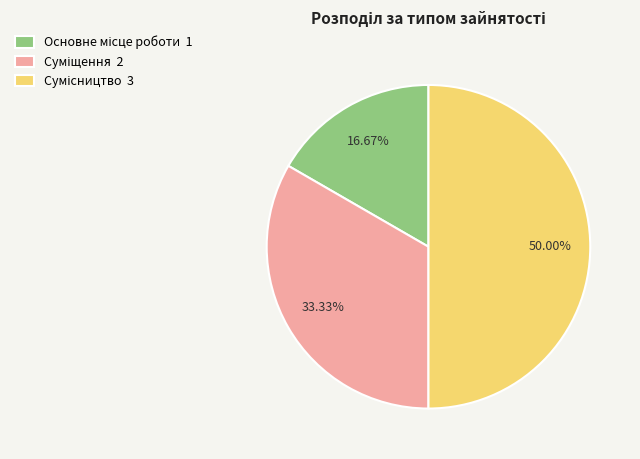

How many slices are in this pie chart?

3